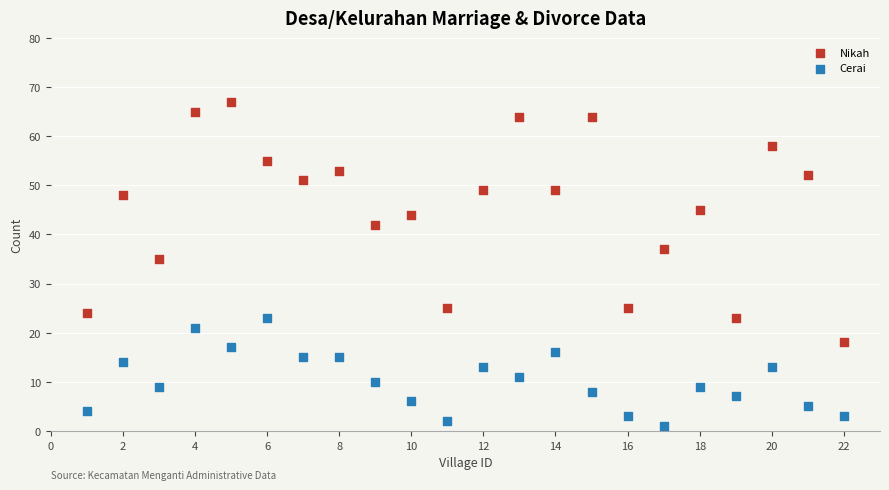

Which series reaches the maximum Y coordinate?

Nikah